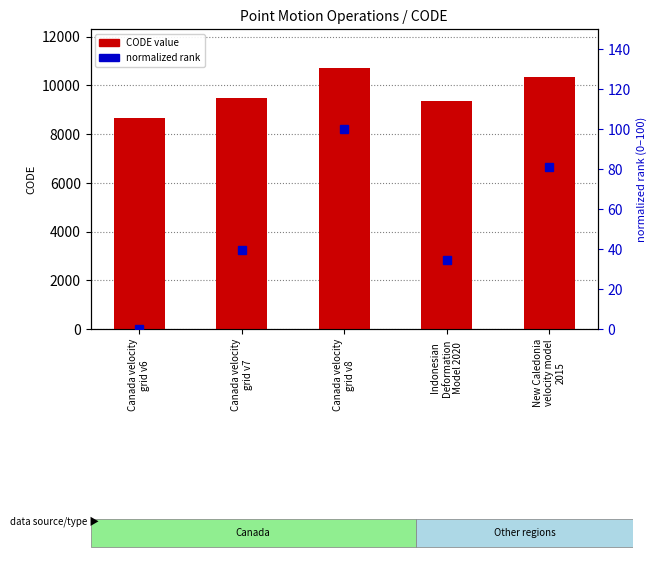

What is the greatest value displayed?

10707